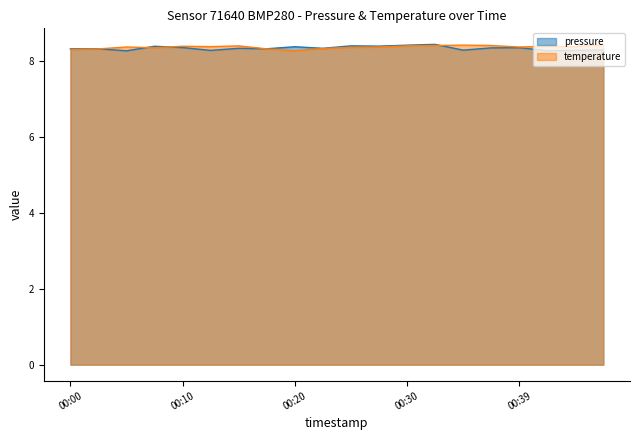

What is the sum of all pressure values?

167.0